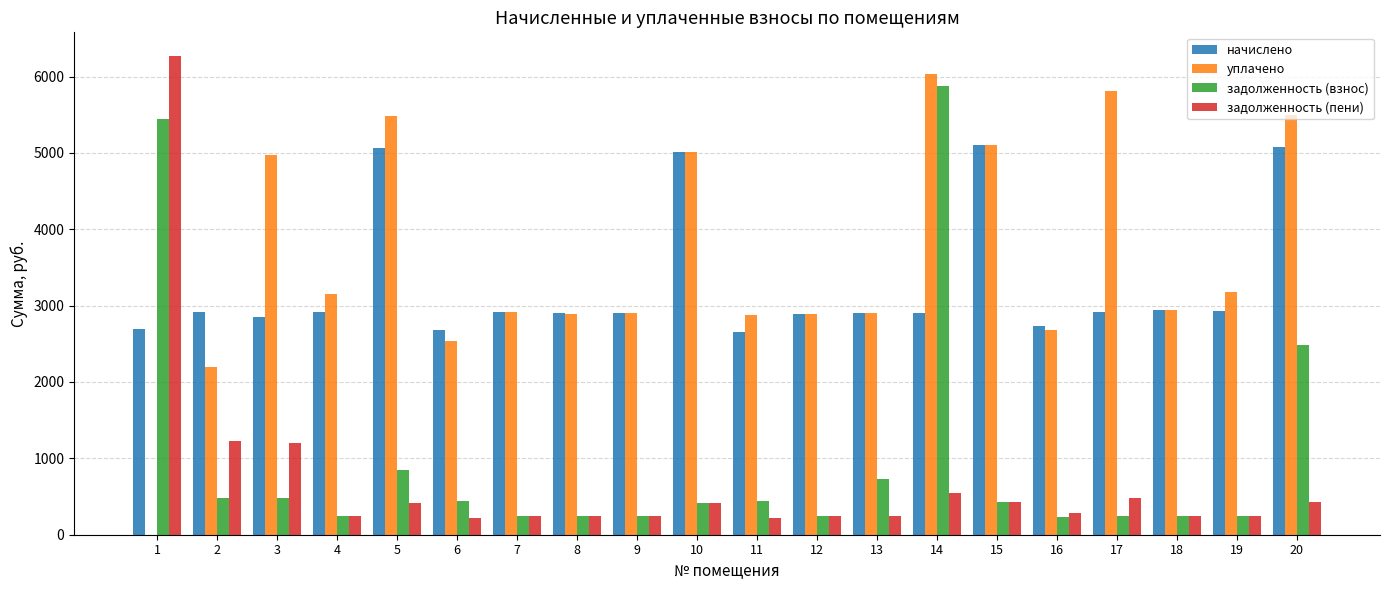

How many data points in задолженность (пени) are above 284?

10